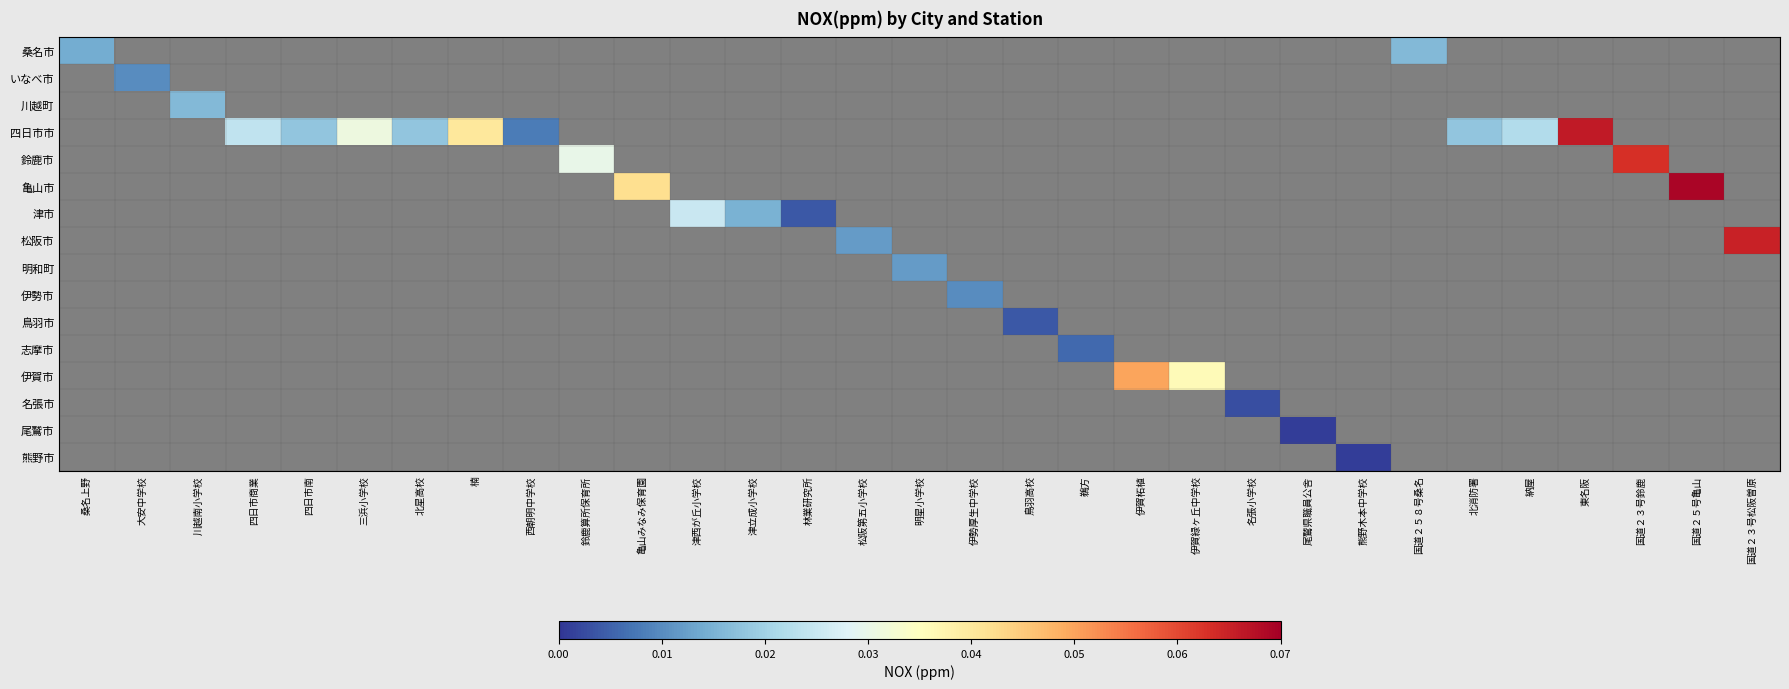

Between 国道２５８号桑名 and 伊賀緑ヶ丘中学校, which is larger?

伊賀緑ヶ丘中学校